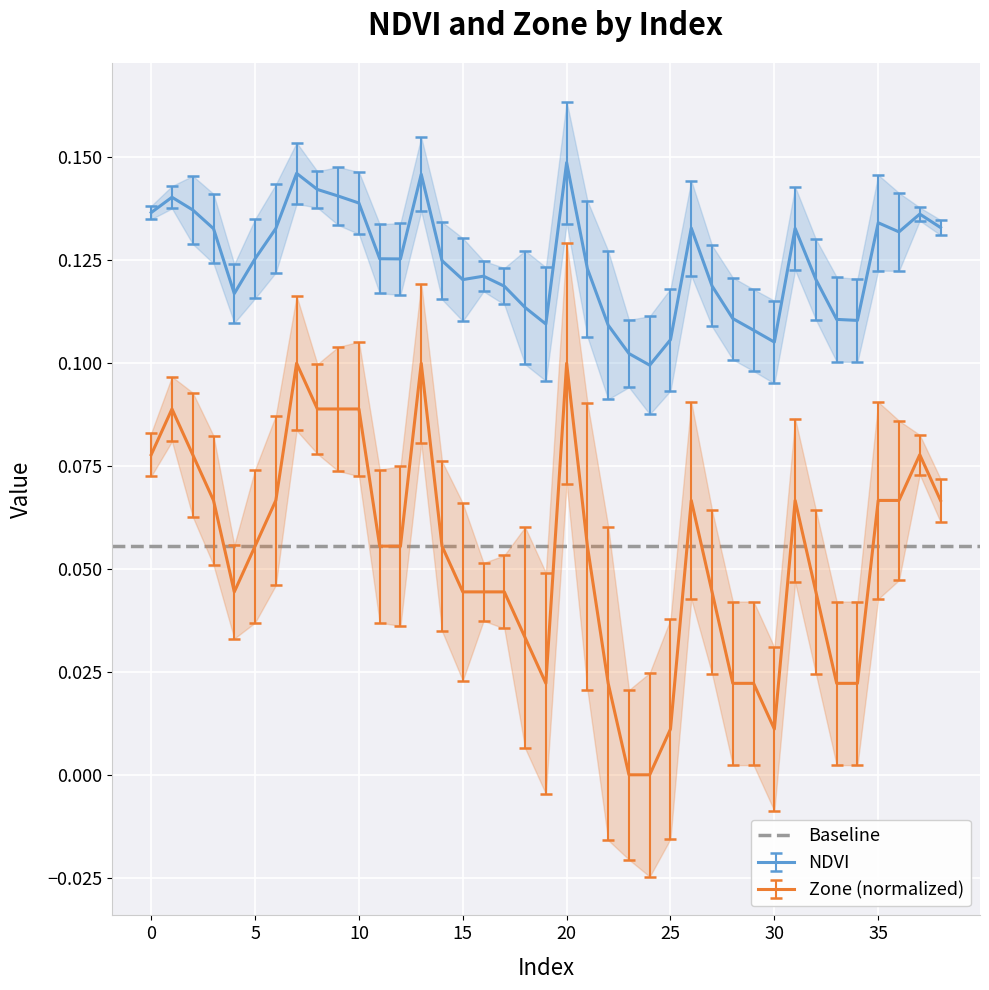

Where is the first local minimum for NDVI?

4